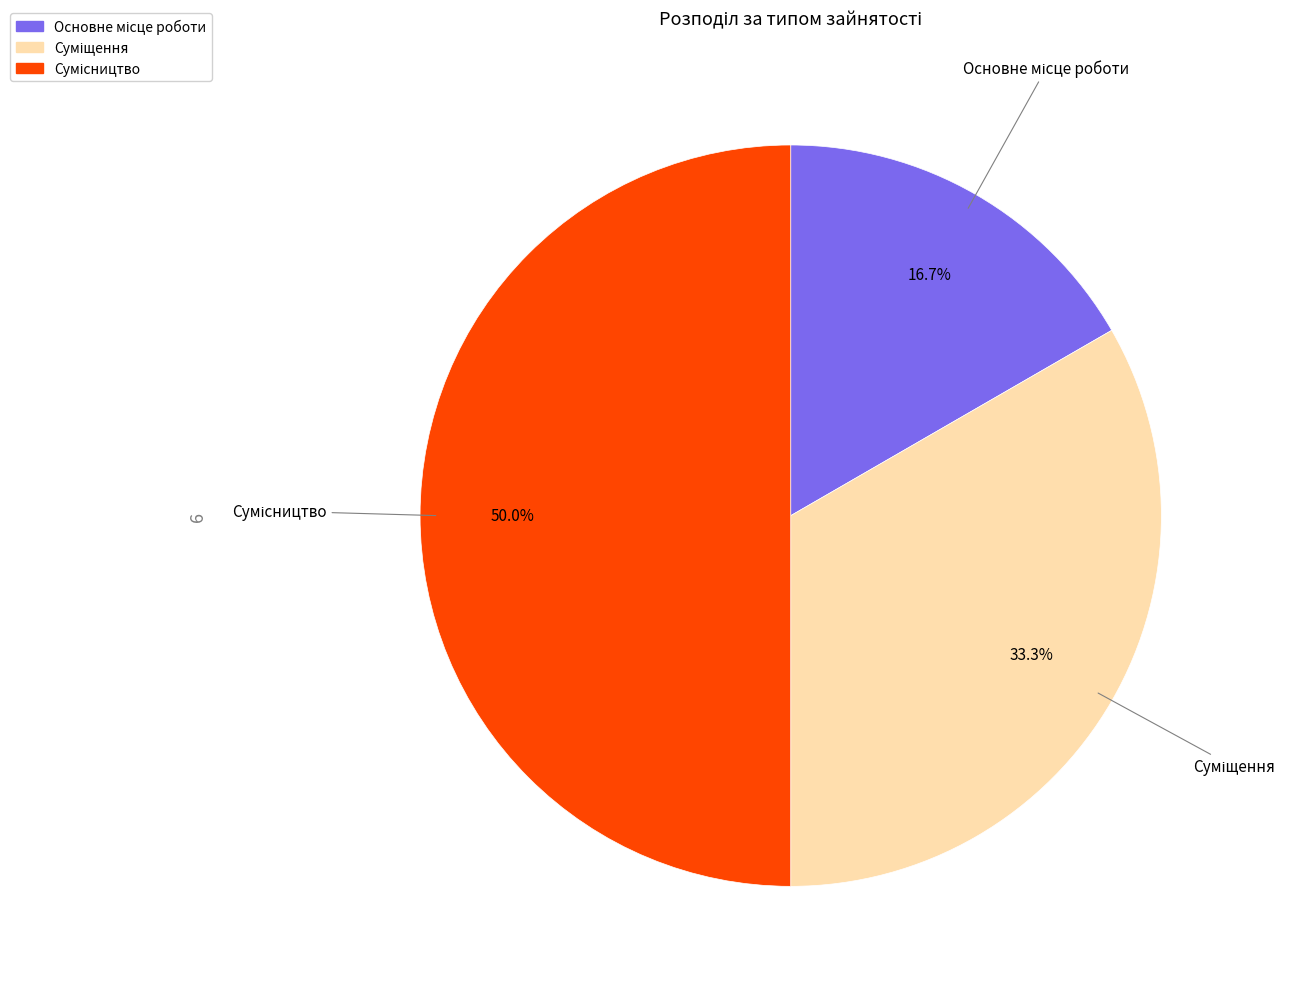

Do Сумісництво and Суміщення together represent more than half of the pie?

Yes